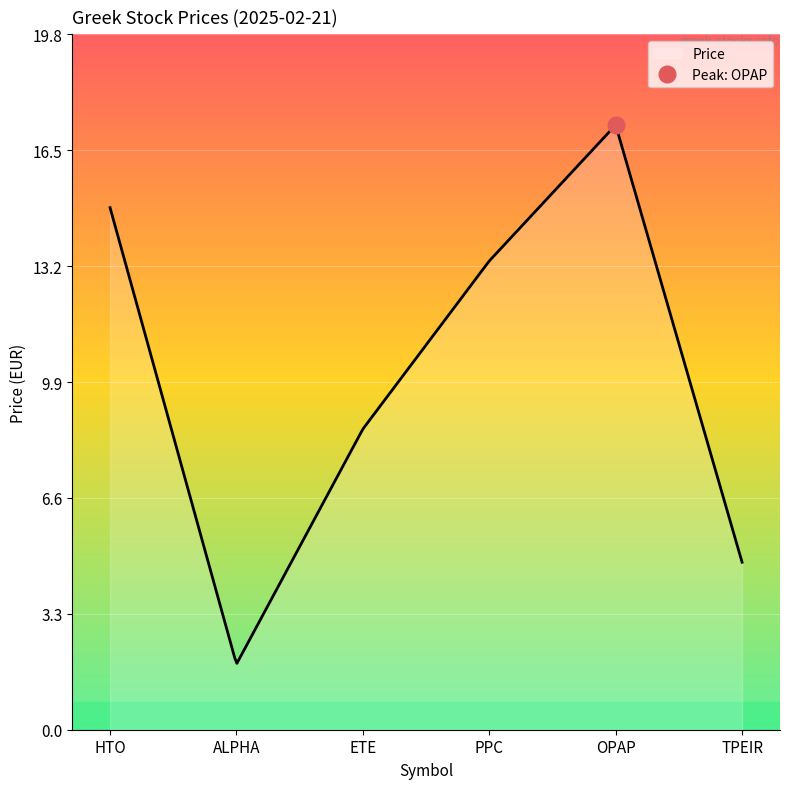

Reading left to right, list all the values displayed in this chart.

HTO=14.9	ALPHA=1.9	ETE=8.6	PPC=13.4	OPAP=17.3	TPEIR=4.8